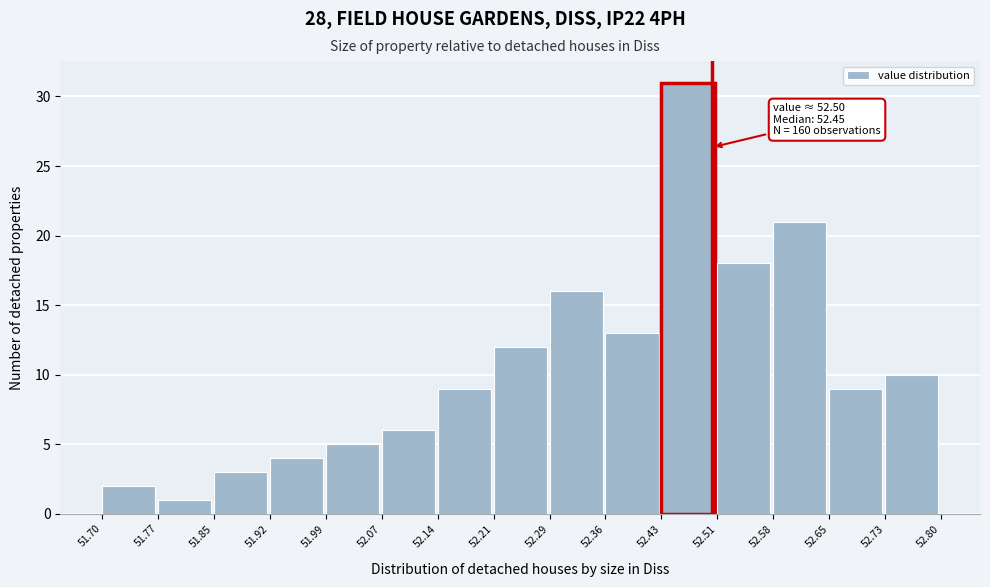

Which range on the x-axis has the tallest bar?

52.43 to 52.51